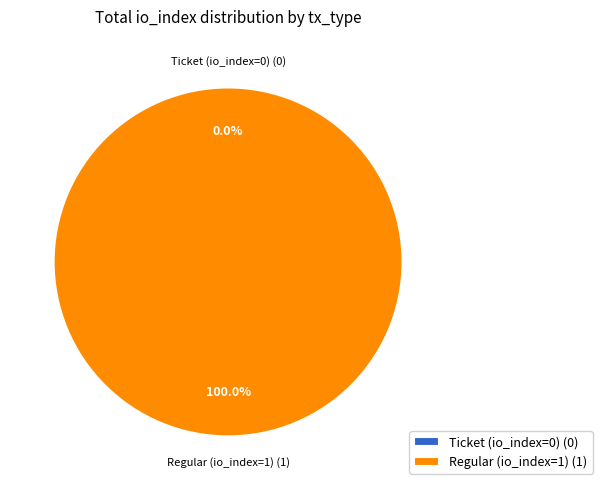

To the nearest percent, what is the difference between the largest and smallest slice percentages?

100%